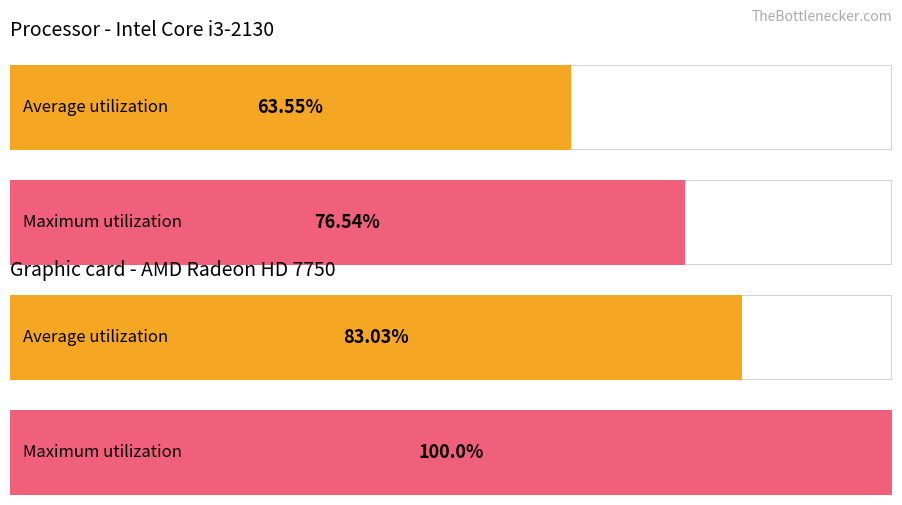

The value of Average utilization at 6 is 3.8. True or false?

False